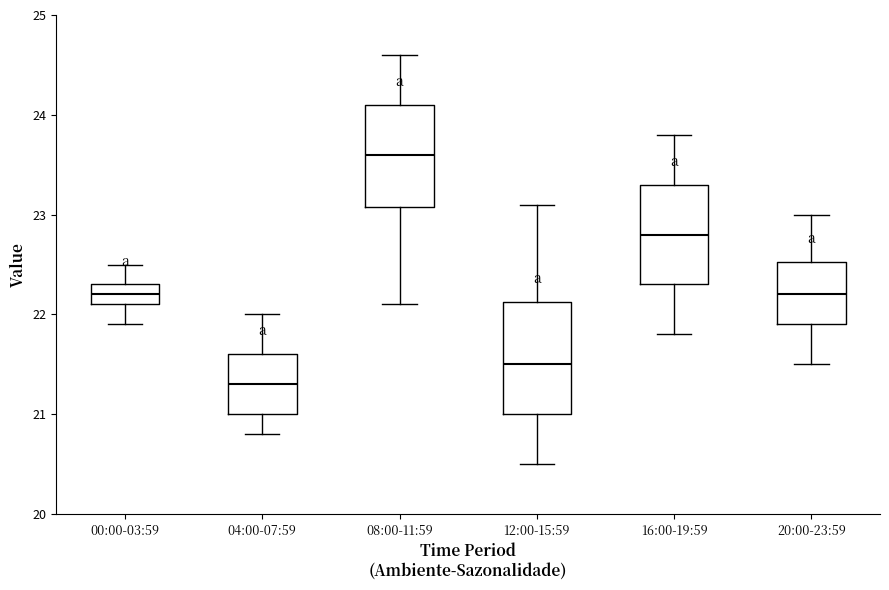

Which box's median line is the highest?

08:00-11:59